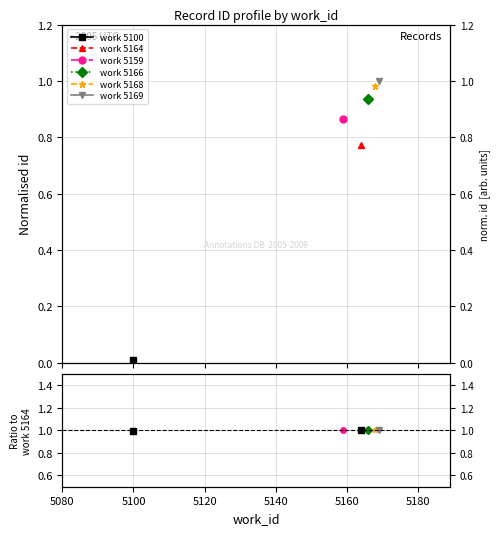

What are all the series names shown in the legend?

work 5100, work 5164, work 5159, work 5166, work 5168, work 5169